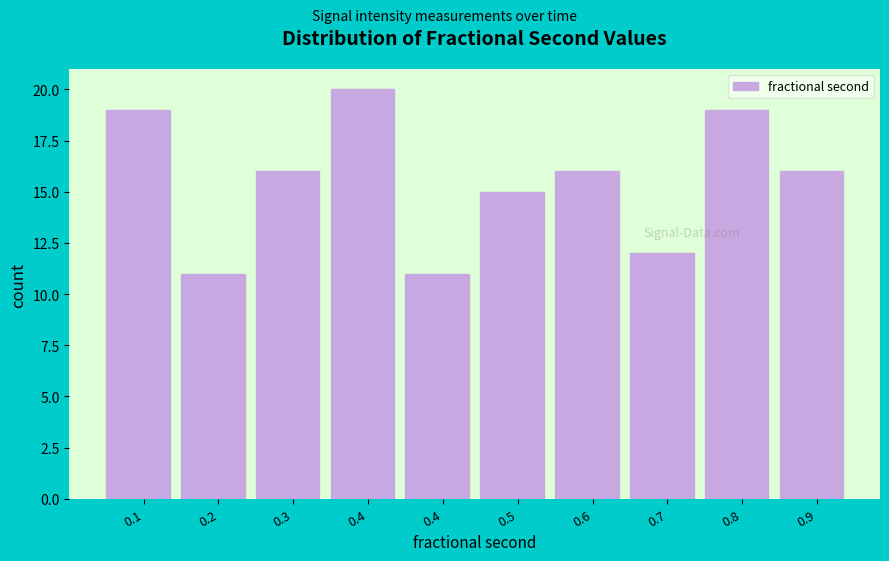

How many categories are shown in the chart?

10